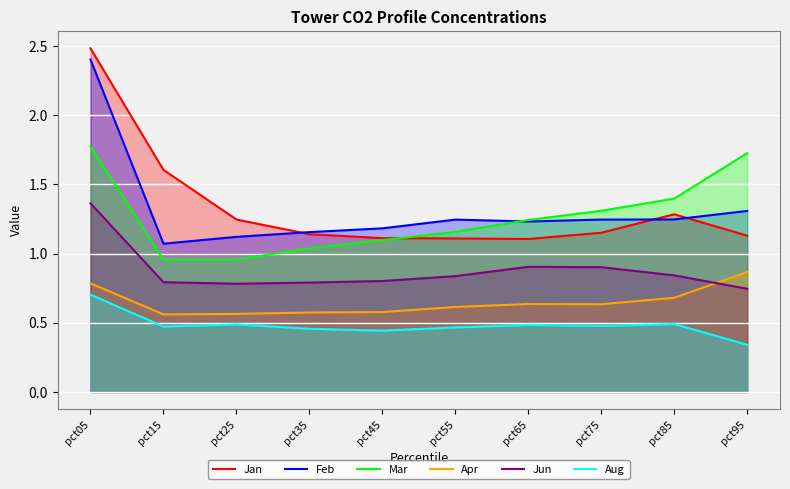

Which series has the largest range (max minus min)?

Jan